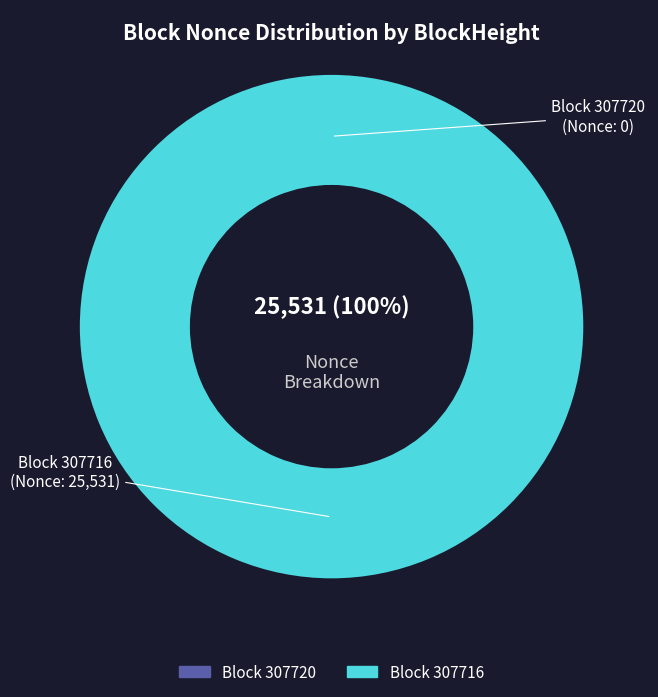

What percentage is NOT represented by 307720?

100.0%